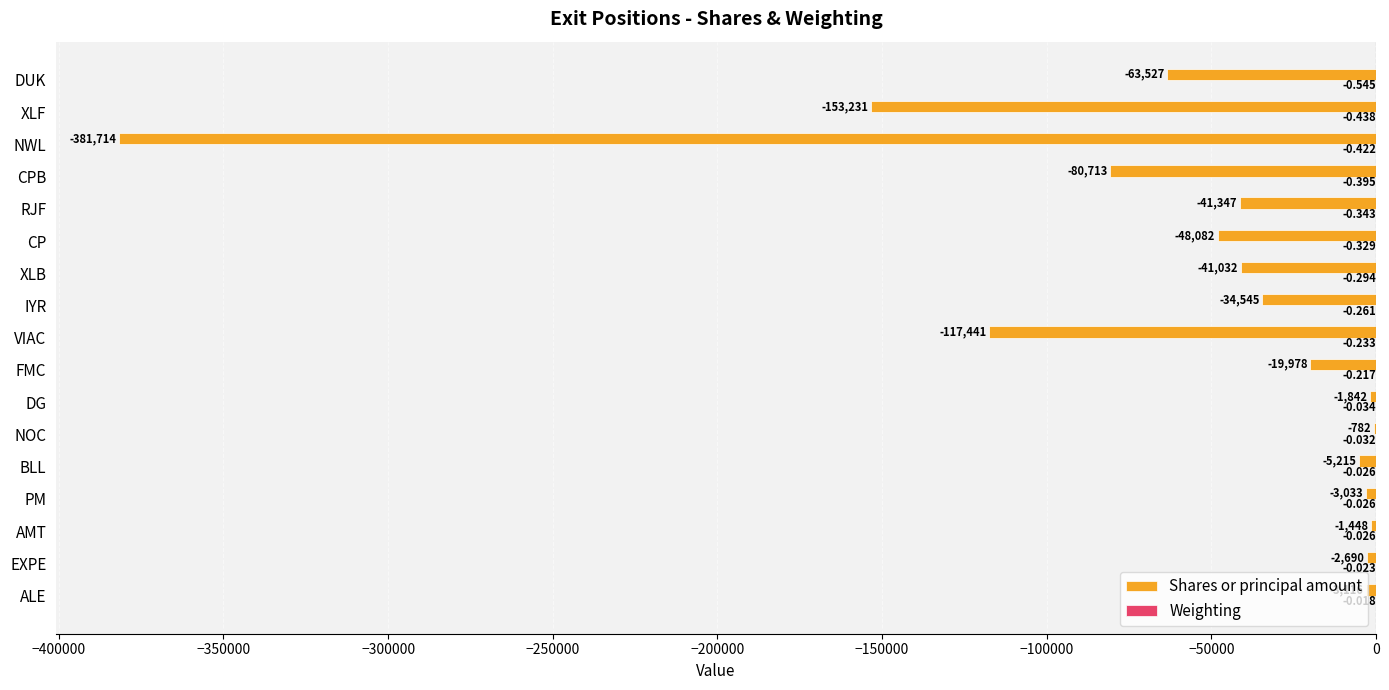

At which category is the sum across all series the highest?

NOC